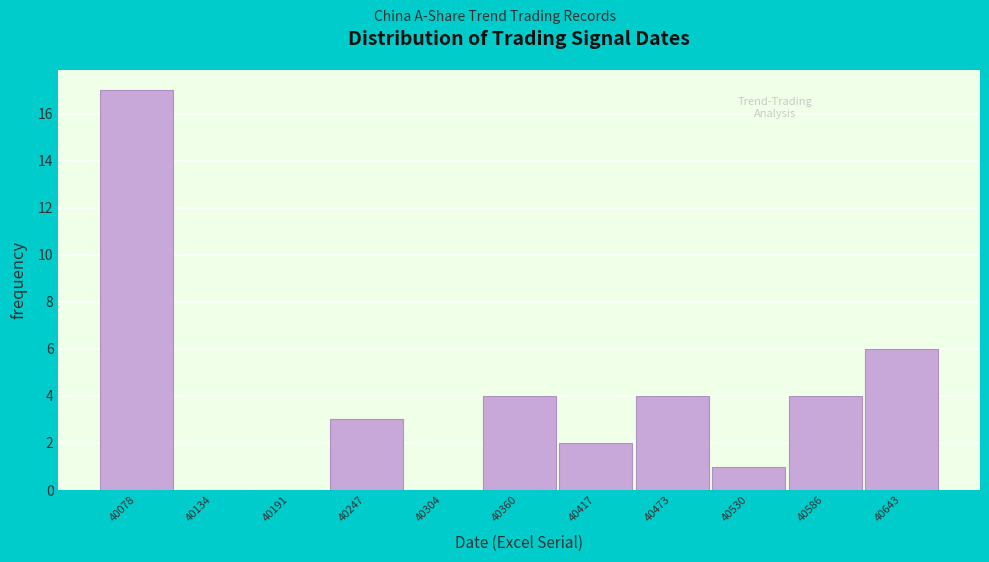

Reading left to right, extract all data points from this chart.

40078=17	40134=0	40191=0	40247=3	40304=0	40360=4	40417=2	40473=4	40530=1	40586=4	40643=6